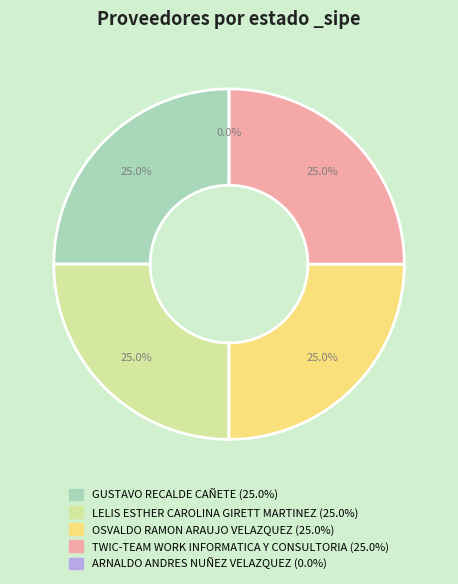

Combined, do ARNALDO ANDRES NUÑEZ VELAZQUEZ and LELIS ESTHER CAROLINA GIRETT MARTINEZ account for over 50%?

No